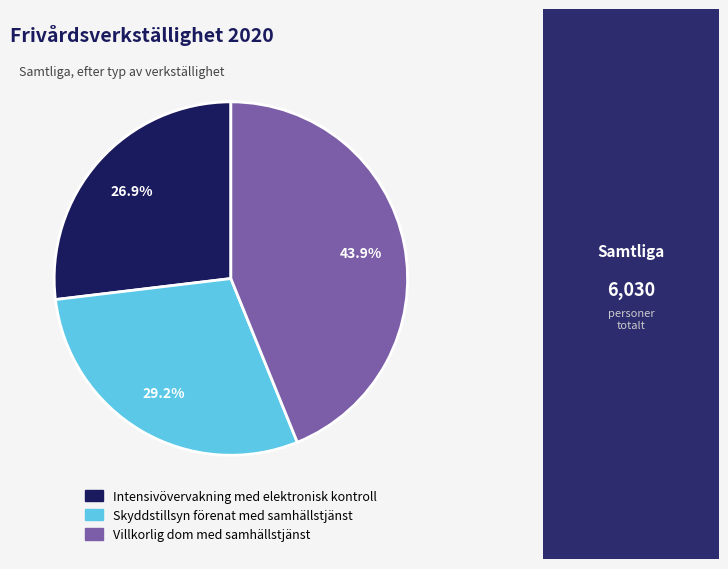

Which category has the biggest portion of the pie?

Villkorlig dom med samhällstjänst